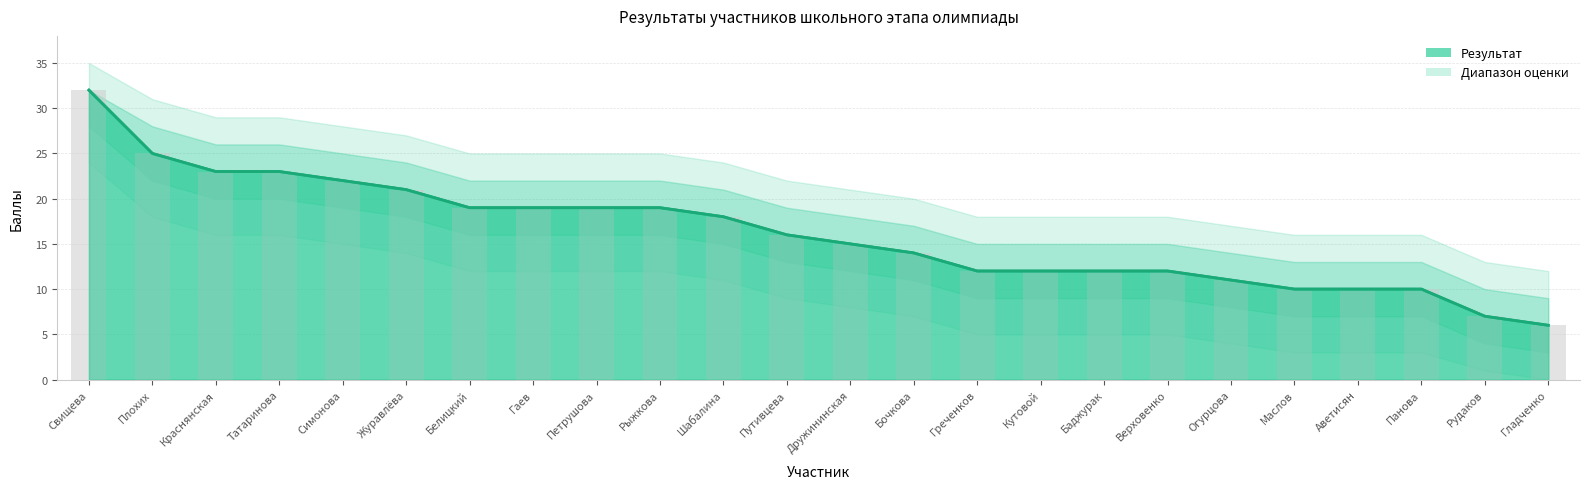

Between Краснянская and Путивцева, which is larger?

Краснянская